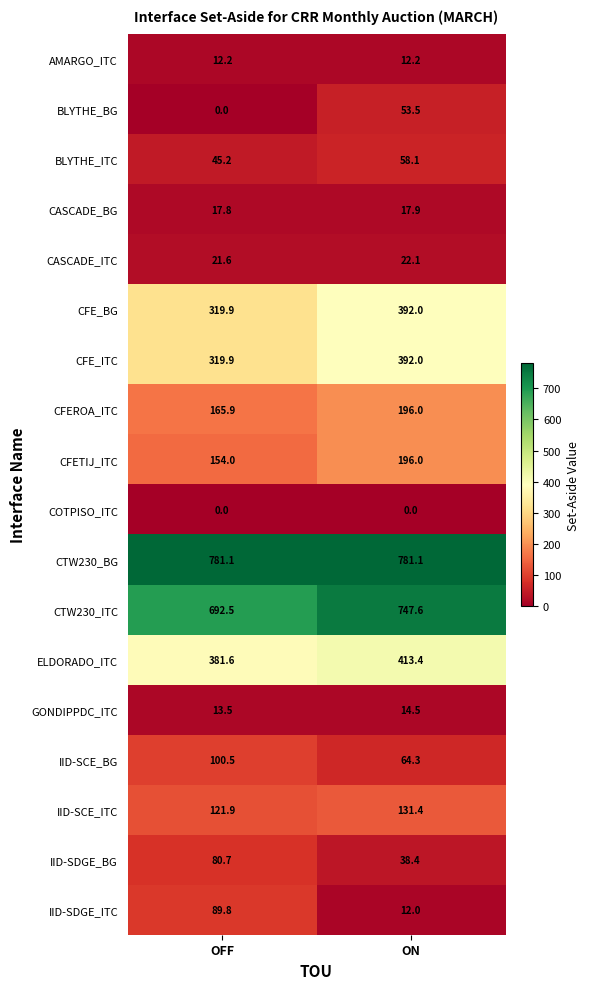

What is the difference between the maximum and minimum values in the IID-SDGE_ITC series?

77.8